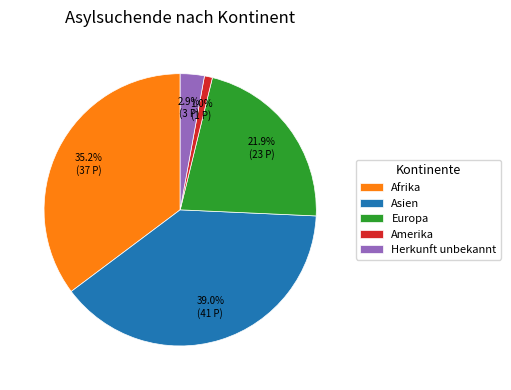

Rank the categories by value from lowest to highest.

Amerika, Herkunft unbekannt, Europa, Afrika, Asien